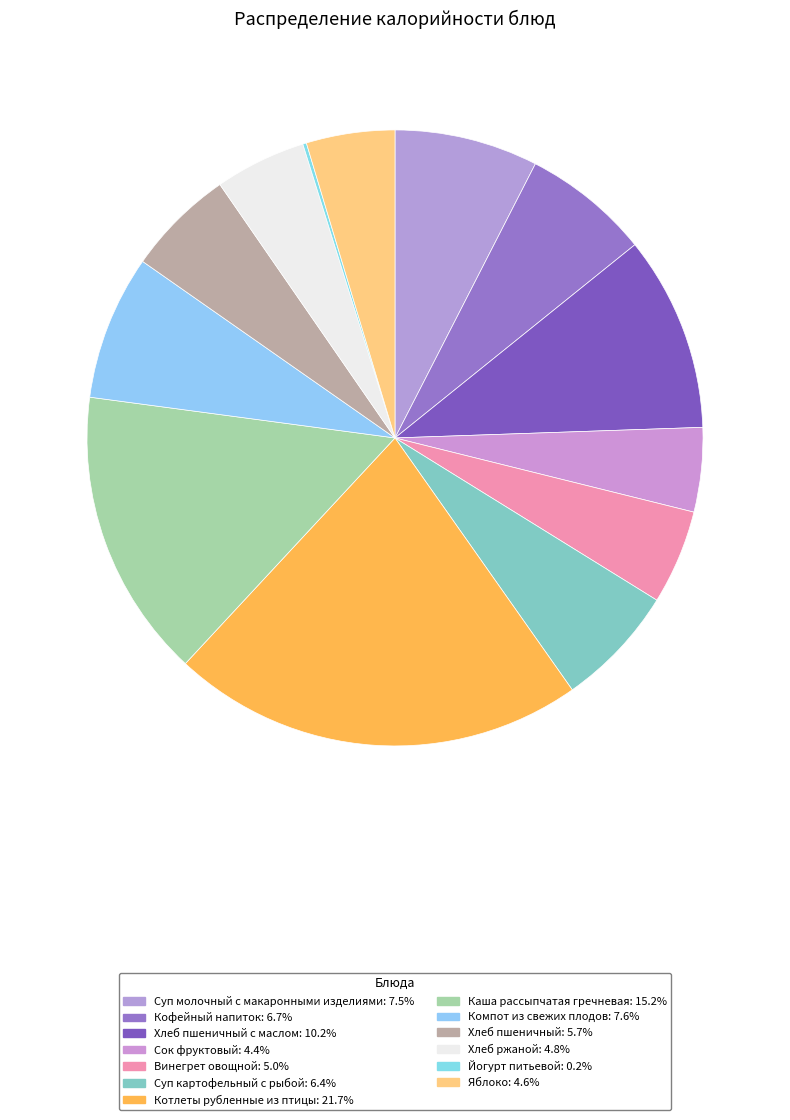

Does any single category account for the majority?

No